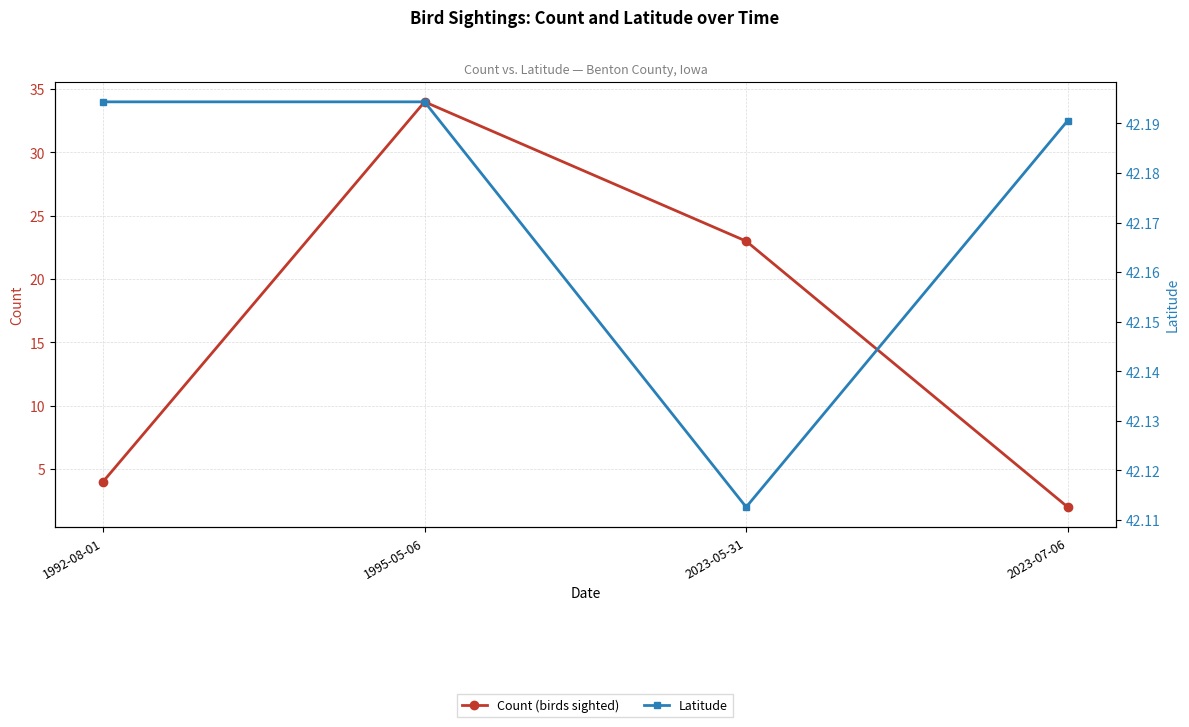

Reading left to right, what are all the values shown in this chart?

Count (birds sighted): 4.0	34.0	23.0	2.0
Latitude: 42.2	42.2	42.1	42.2